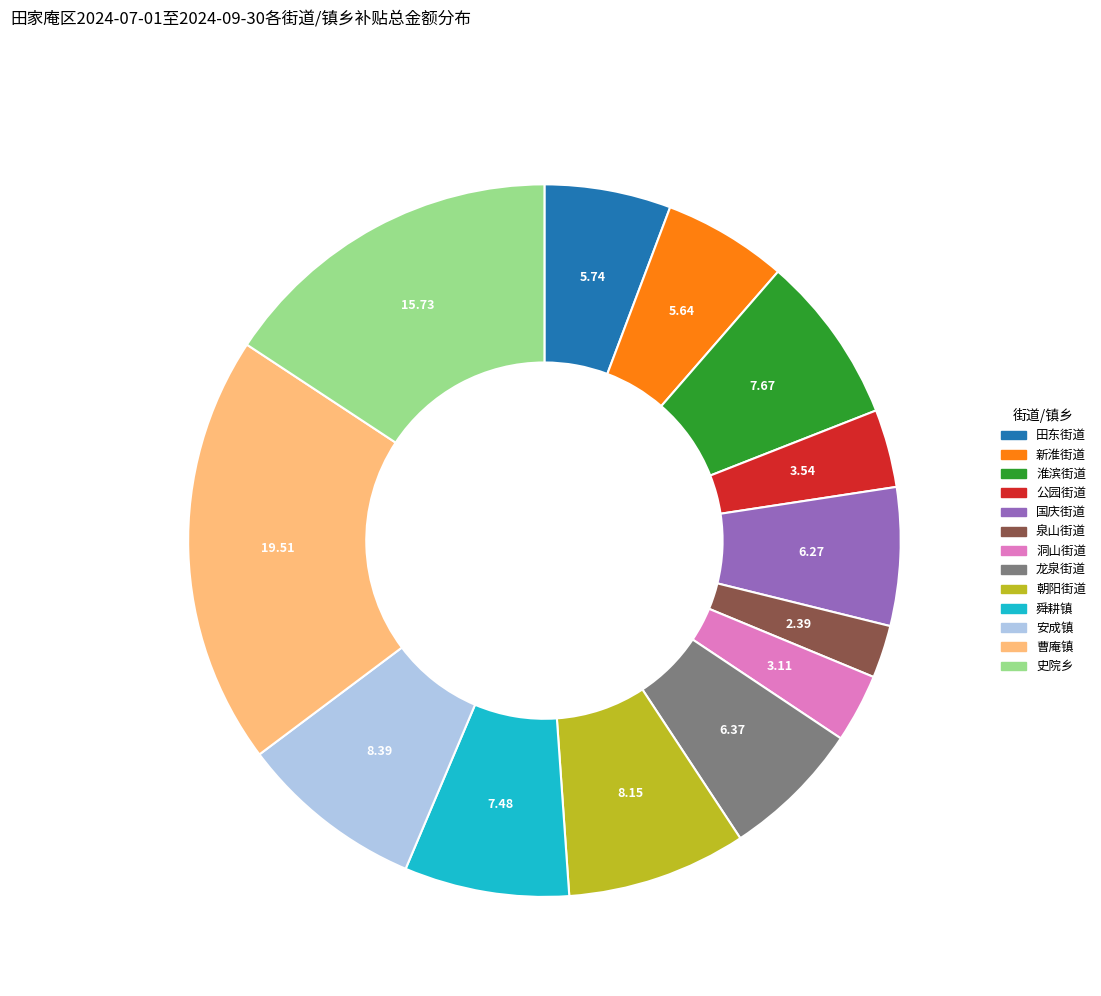

Which has a higher value, 史院乡 or 曹庵镇?

曹庵镇